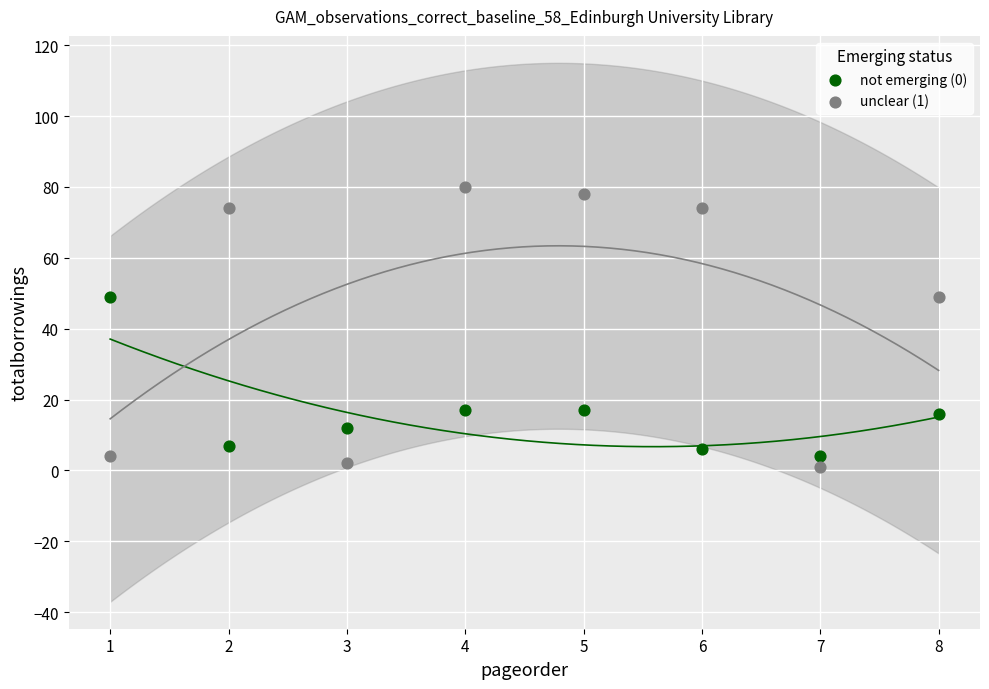

What is the X range (max minus min) for the scatter plot?

7